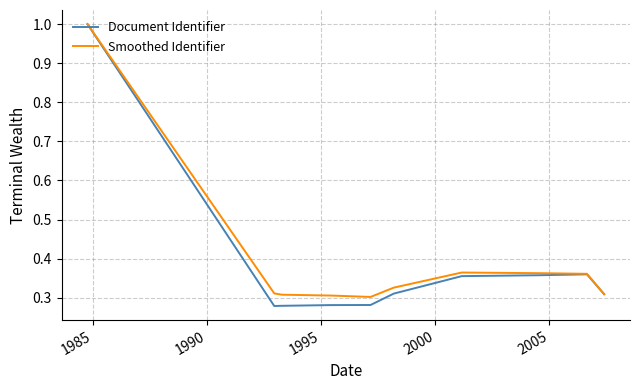

Which series has the widest spread of values?

Document Identifier